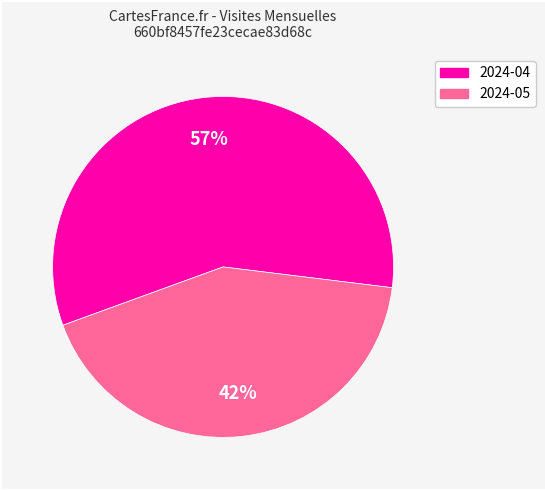

What is the ratio of the value at 2024-04 to the value at 2024-05?

1.4